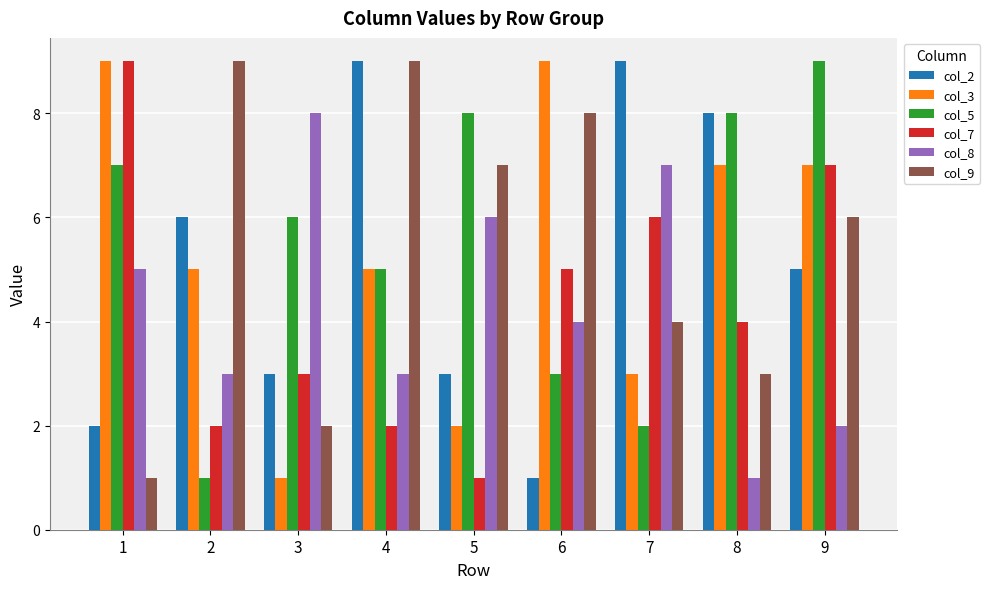

What are all the series names shown in the legend?

col_2, col_3, col_5, col_7, col_8, col_9